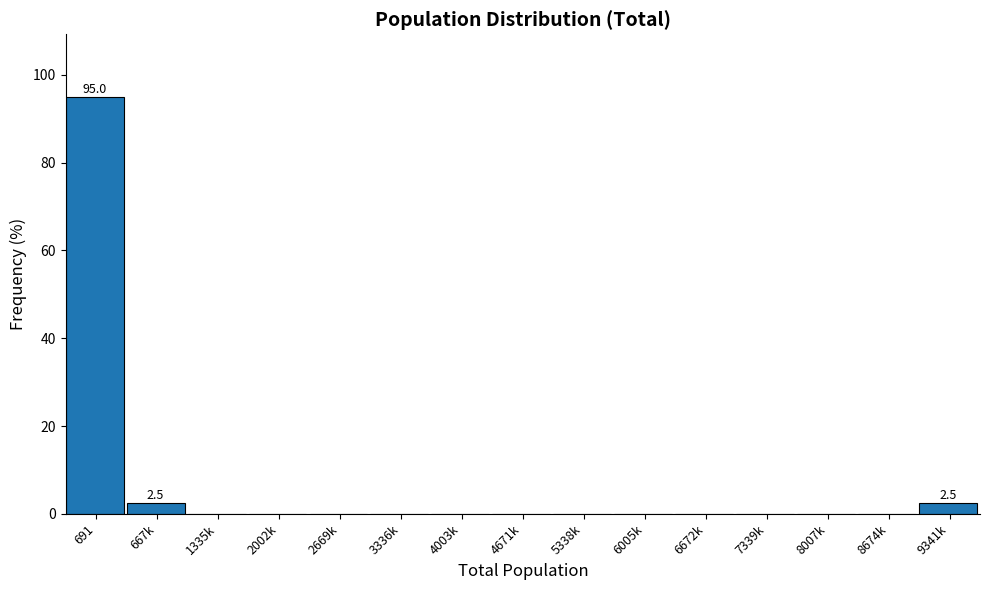

Which category has the highest value across all series?

691